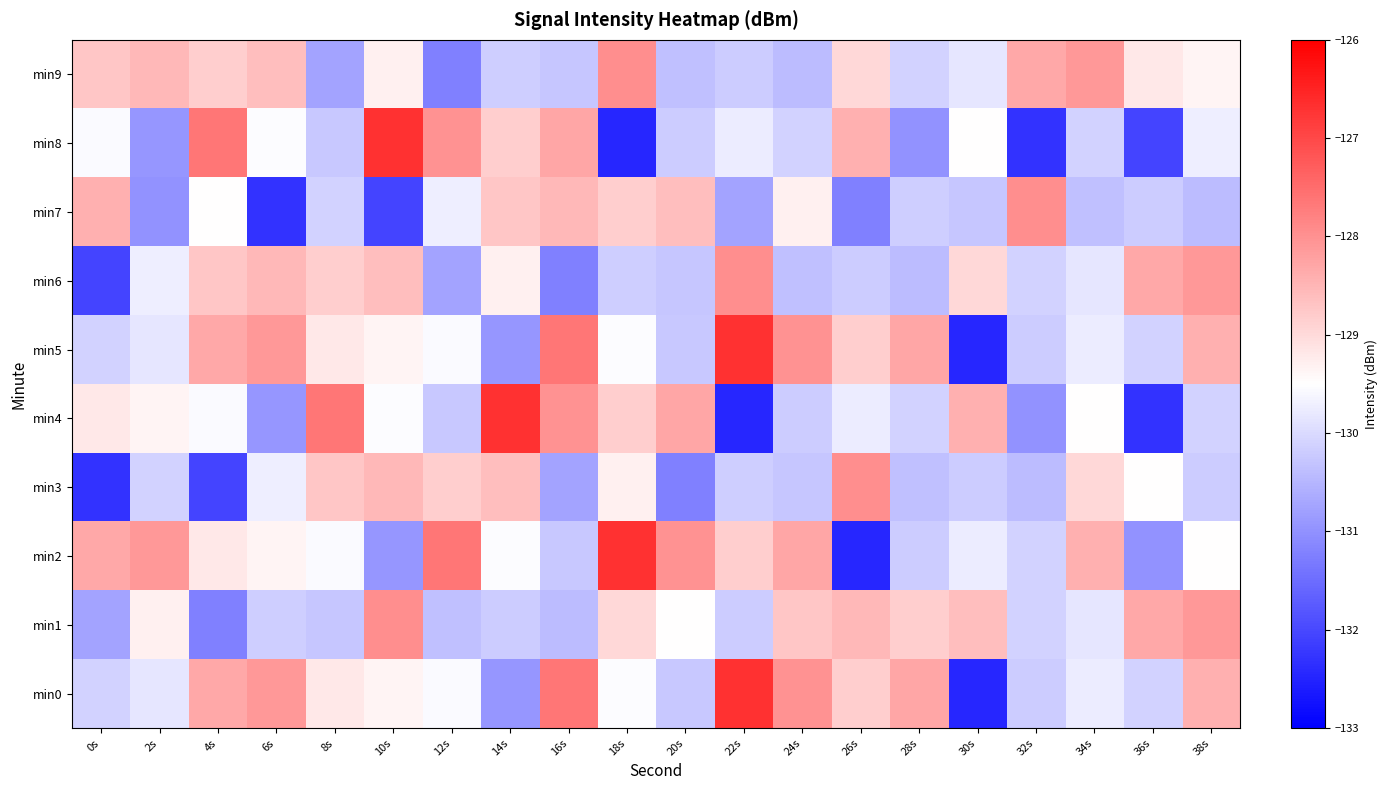

At 16s, list the series in order from largest to smallest.

min0, min5, min4, min8, min7, min2, min9, min1, min3, min6